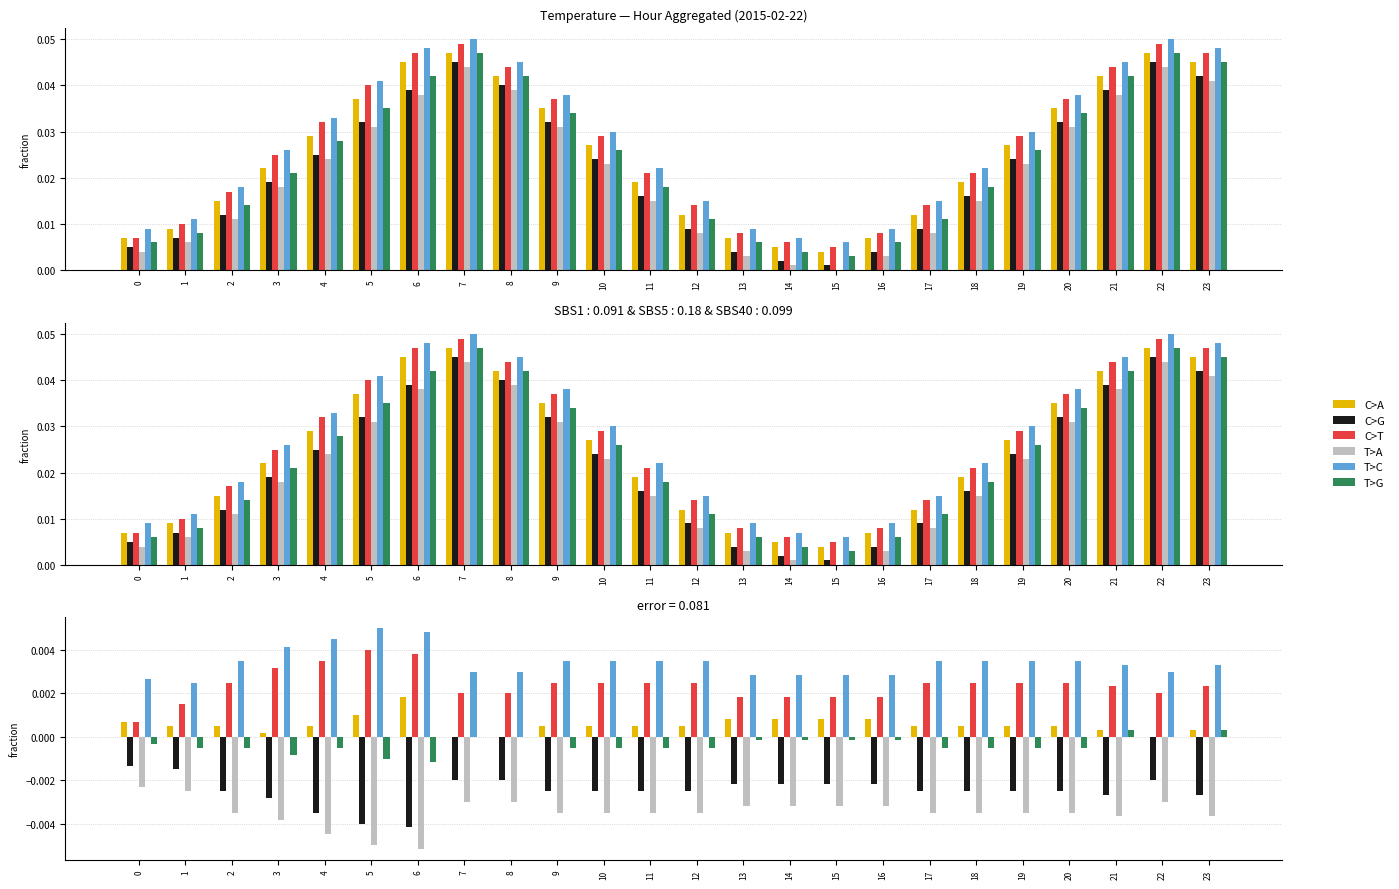

Rank the series by their maximum value, from highest to lowest.

T>C, C>T, C>A, T>G, C>G, T>A